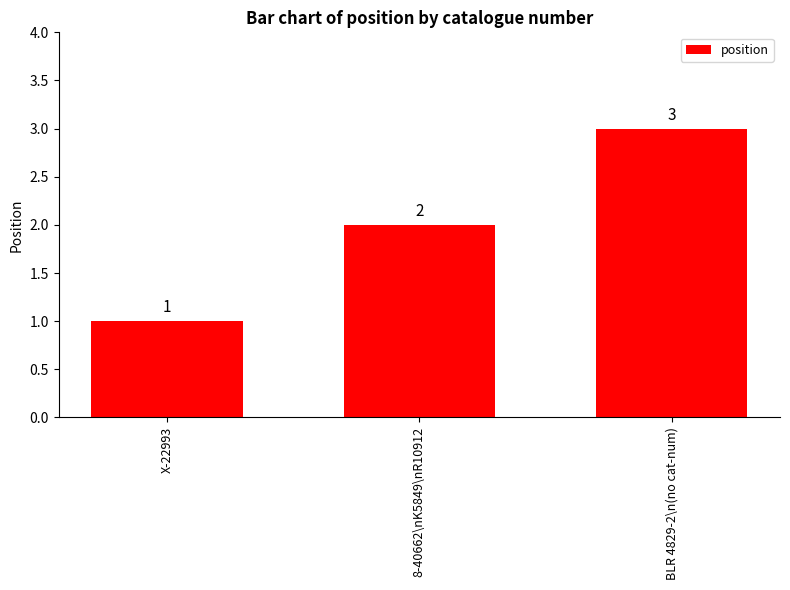

Reading left to right, transcribe all the data shown in this chart.

X-22993=1	8-40662\nK5849\nR10912=2	BLR 4829-2\n(no cat-num)=3